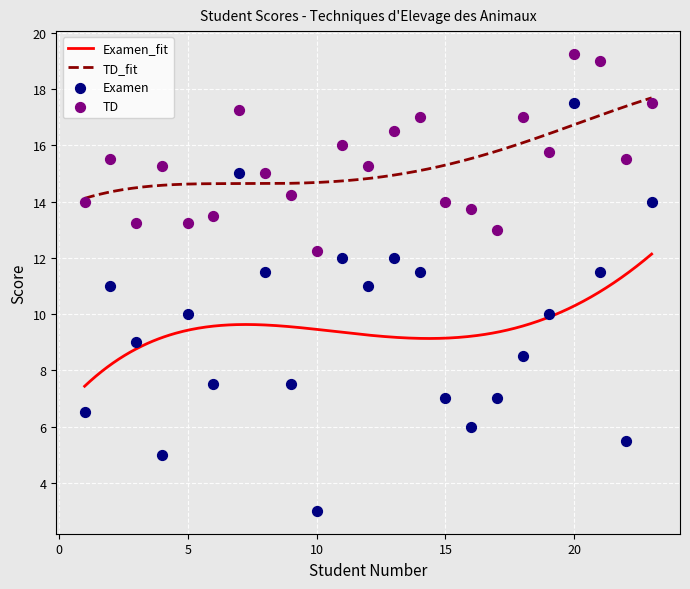

At which category is the sum across all series the highest?

20